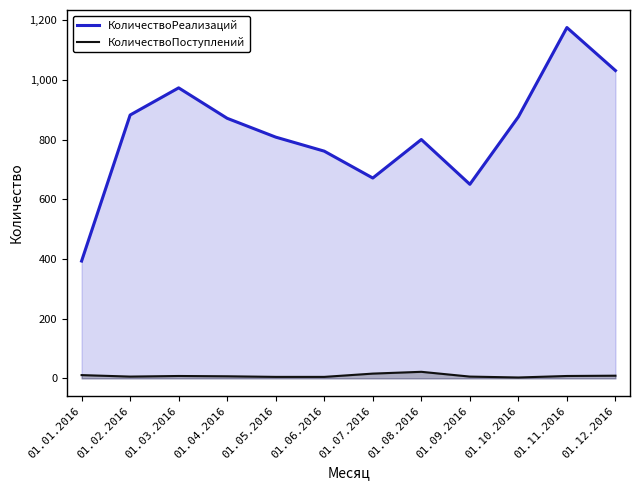

Read the КоличествоПоступлений value at 01.03.2016, to the nearest 5.

10